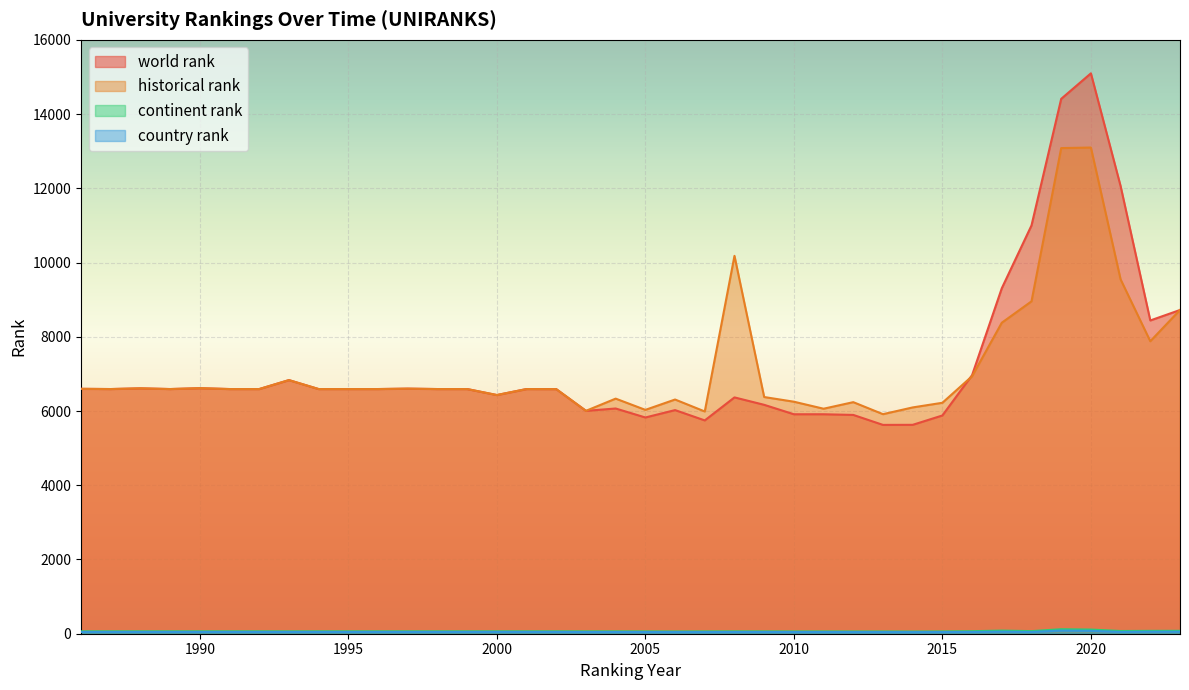

At how many categories does at least one series exceed 859?

38